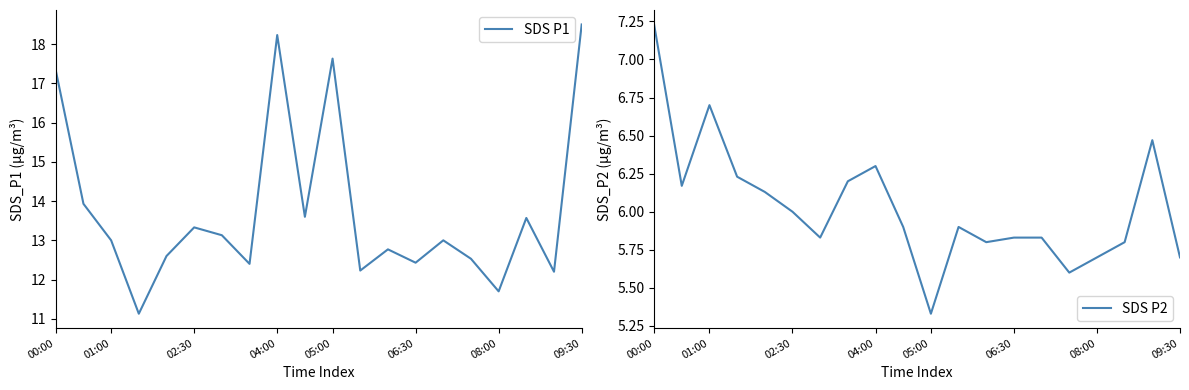

Which series has the widest spread of values?

SDS P1